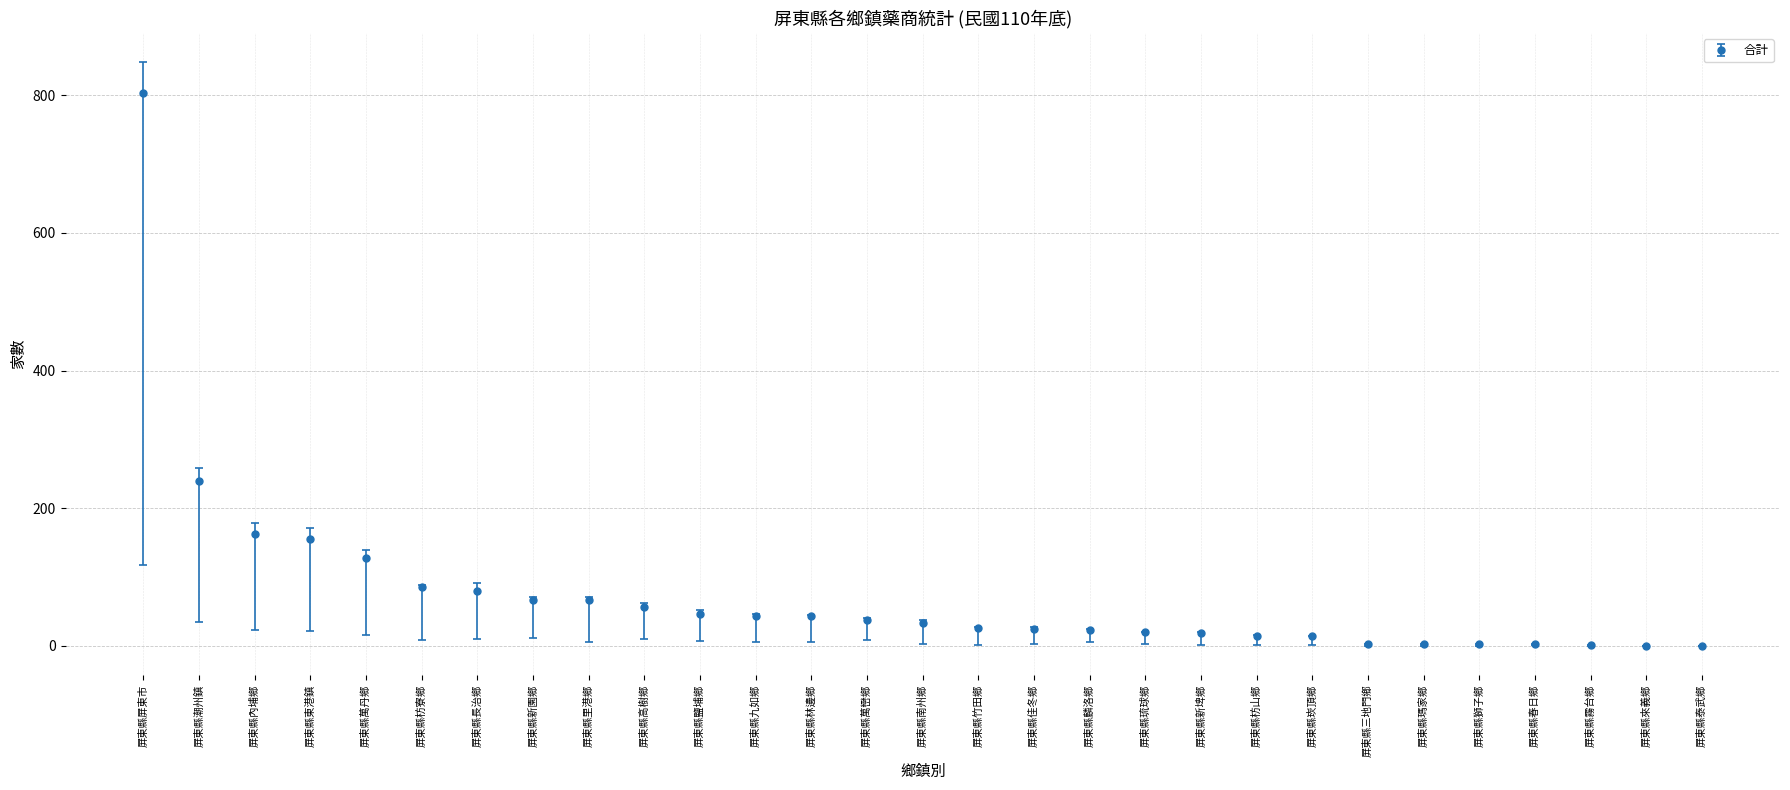

What is the label of the 1st point from the right?

屏東縣泰武鄉